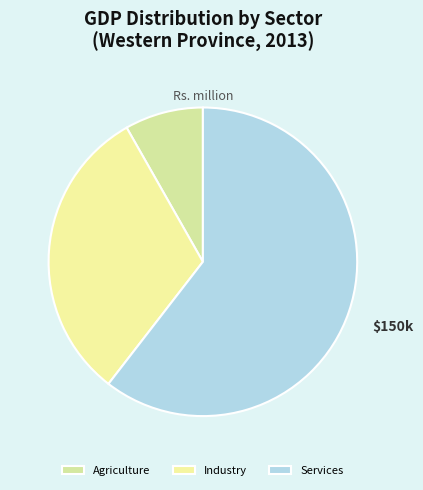

To the nearest percent, what portion does Industry represent?

31%